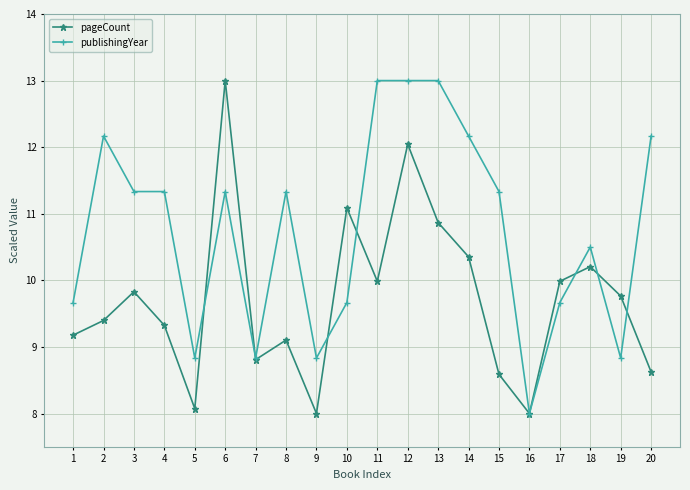

What is the minimum value for publishingYear?

8.0